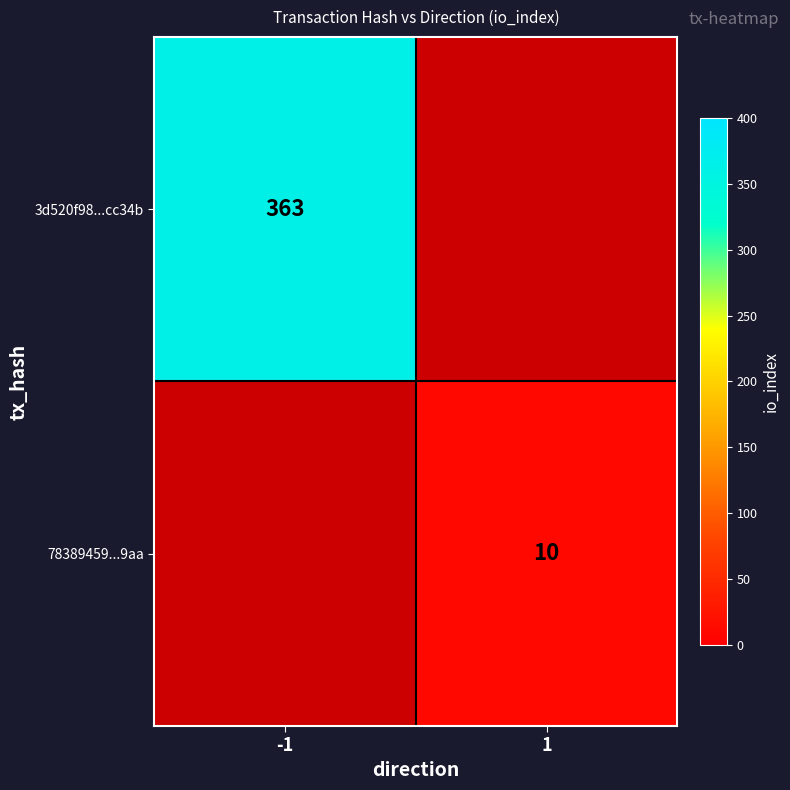

The 3d520f98...cc34b series shows 598 at -1. True or false?

False